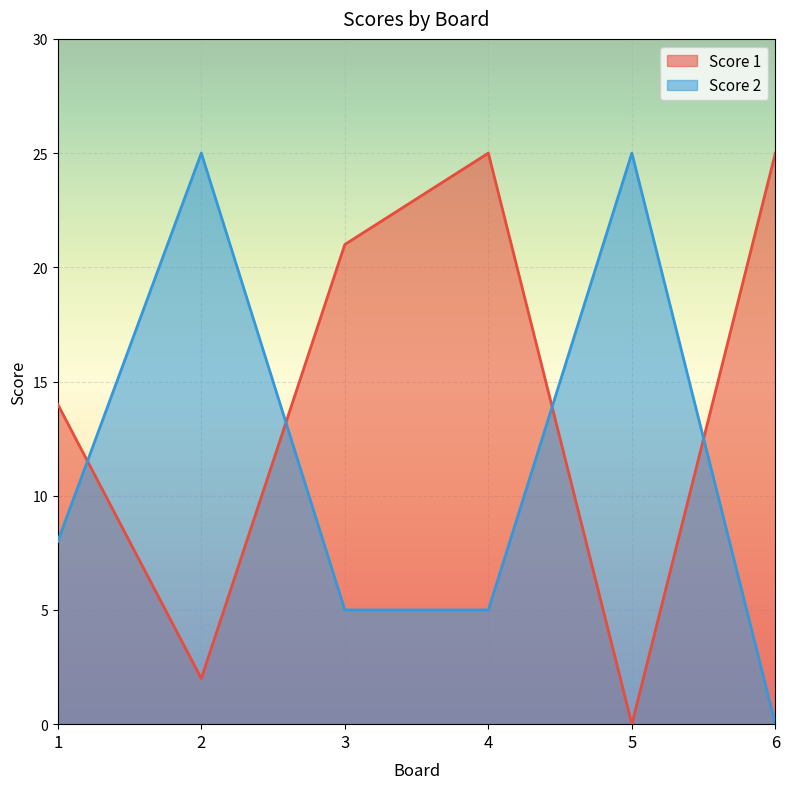

At how many categories does at least one series exceed 21?

4